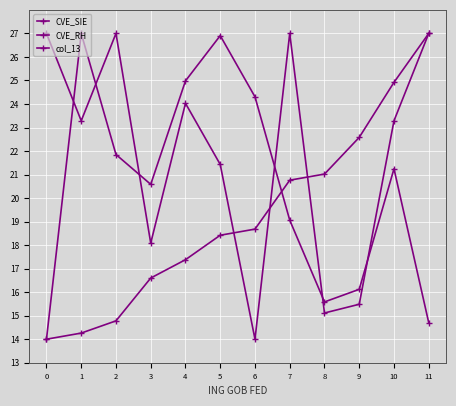

The value of CVE_RH at 5 is 9.8. True or false?

False